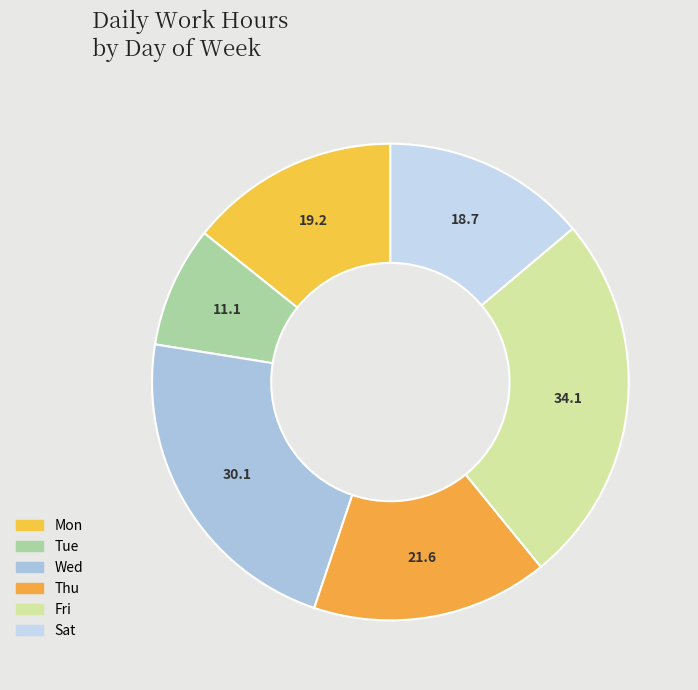

Is there any slice that represents more than half of the pie?

No